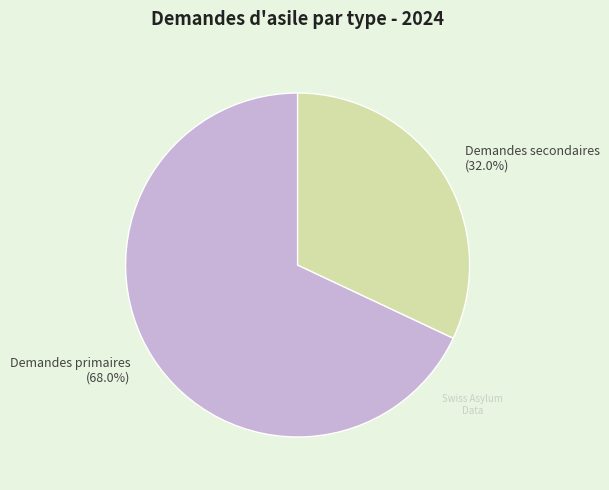

Is it true that Demandes secondaires is 38% of the pie?

False